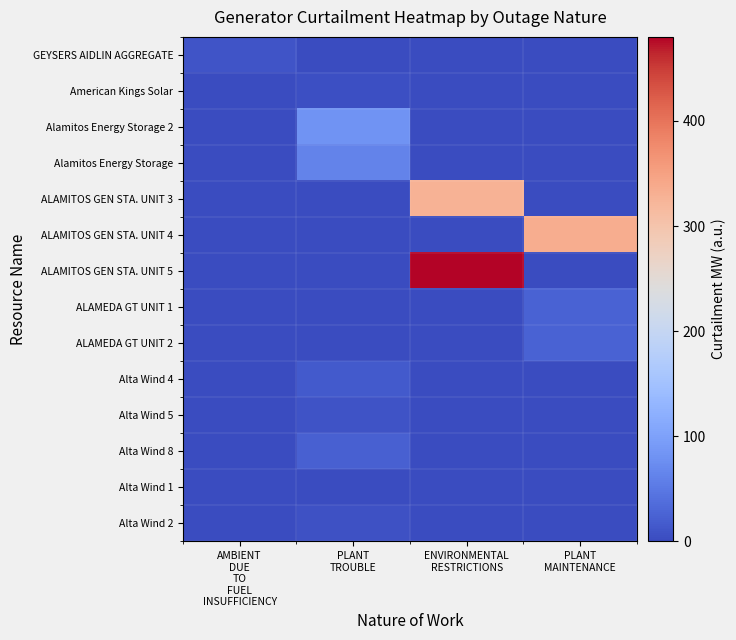

Reading left to right, what are all the values shown in this chart?

GEYSERS AIDLIN AGGREGATE: AMBIENT
DUE
TO
FUEL
INSUFFICIENCY=11.0	PLANT
TROUBLE=0.0	ENVIRONMENTAL
RESTRICTIONS=0.0	PLANT
MAINTENANCE=0.0
American Kings Solar: AMBIENT
DUE
TO
FUEL
INSUFFICIENCY=0.0	PLANT
TROUBLE=4.0	ENVIRONMENTAL
RESTRICTIONS=0.0	PLANT
MAINTENANCE=0.0
Alamitos Energy Storage 2: AMBIENT
DUE
TO
FUEL
INSUFFICIENCY=0.0	PLANT
TROUBLE=82.0	ENVIRONMENTAL
RESTRICTIONS=0.0	PLANT
MAINTENANCE=0.0
Alamitos Energy Storage: AMBIENT
DUE
TO
FUEL
INSUFFICIENCY=0.0	PLANT
TROUBLE=62.5	ENVIRONMENTAL
RESTRICTIONS=0.0	PLANT
MAINTENANCE=0.0
ALAMITOS GEN STA. UNIT 3: AMBIENT
DUE
TO
FUEL
INSUFFICIENCY=0.0	PLANT
TROUBLE=0.0	ENVIRONMENTAL
RESTRICTIONS=326.8	PLANT
MAINTENANCE=0.0
ALAMITOS GEN STA. UNIT 4: AMBIENT
DUE
TO
FUEL
INSUFFICIENCY=0.0	PLANT
TROUBLE=0.0	ENVIRONMENTAL
RESTRICTIONS=0.0	PLANT
MAINTENANCE=334.4
ALAMITOS GEN STA. UNIT 5: AMBIENT
DUE
TO
FUEL
INSUFFICIENCY=0.0	PLANT
TROUBLE=0.0	ENVIRONMENTAL
RESTRICTIONS=480.0	PLANT
MAINTENANCE=0.0
ALAMEDA GT UNIT 1: AMBIENT
DUE
TO
FUEL
INSUFFICIENCY=0.0	PLANT
TROUBLE=0.0	ENVIRONMENTAL
RESTRICTIONS=0.0	PLANT
MAINTENANCE=25.0
ALAMEDA GT UNIT 2: AMBIENT
DUE
TO
FUEL
INSUFFICIENCY=0.0	PLANT
TROUBLE=0.0	ENVIRONMENTAL
RESTRICTIONS=0.0	PLANT
MAINTENANCE=25.0
Alta Wind 4: AMBIENT
DUE
TO
FUEL
INSUFFICIENCY=0.0	PLANT
TROUBLE=15.0	ENVIRONMENTAL
RESTRICTIONS=0.0	PLANT
MAINTENANCE=0.0
Alta Wind 5: AMBIENT
DUE
TO
FUEL
INSUFFICIENCY=0.0	PLANT
TROUBLE=9.0	ENVIRONMENTAL
RESTRICTIONS=0.0	PLANT
MAINTENANCE=0.0
Alta Wind 8: AMBIENT
DUE
TO
FUEL
INSUFFICIENCY=0.0	PLANT
TROUBLE=23.0	ENVIRONMENTAL
RESTRICTIONS=0.0	PLANT
MAINTENANCE=0.0
Alta Wind 1: AMBIENT
DUE
TO
FUEL
INSUFFICIENCY=0.0	PLANT
TROUBLE=1.5	ENVIRONMENTAL
RESTRICTIONS=0.0	PLANT
MAINTENANCE=0.0
Alta Wind 2: AMBIENT
DUE
TO
FUEL
INSUFFICIENCY=0.0	PLANT
TROUBLE=6.0	ENVIRONMENTAL
RESTRICTIONS=0.0	PLANT
MAINTENANCE=0.0